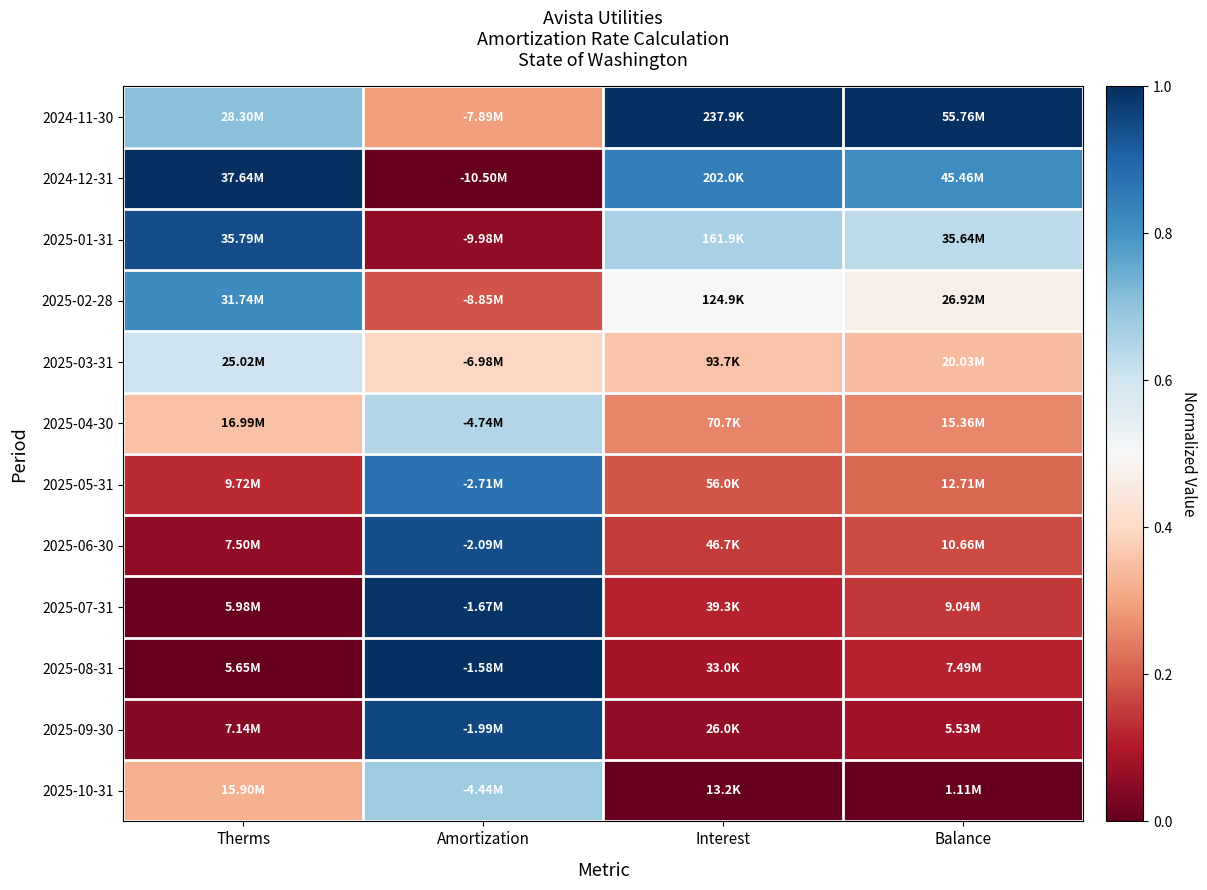

Reading left to right, transcribe all the data shown in this chart.

2024-11-30: Therms=0.7	Amortization=0.3	Interest=1.0	Balance=1.0
2024-12-31: Therms=1.0	Amortization=0.0	Interest=0.8	Balance=0.8
2025-01-31: Therms=0.9	Amortization=0.1	Interest=0.7	Balance=0.6
2025-02-28: Therms=0.8	Amortization=0.2	Interest=0.5	Balance=0.5
2025-03-31: Therms=0.6	Amortization=0.4	Interest=0.4	Balance=0.3
2025-04-30: Therms=0.4	Amortization=0.6	Interest=0.3	Balance=0.3
2025-05-31: Therms=0.1	Amortization=0.9	Interest=0.2	Balance=0.2
2025-06-30: Therms=0.1	Amortization=0.9	Interest=0.1	Balance=0.2
2025-07-31: Therms=0.0	Amortization=1.0	Interest=0.1	Balance=0.1
2025-08-31: Therms=0.0	Amortization=1.0	Interest=0.1	Balance=0.1
2025-09-30: Therms=0.0	Amortization=1.0	Interest=0.1	Balance=0.1
2025-10-31: Therms=0.3	Amortization=0.7	Interest=0.0	Balance=0.0